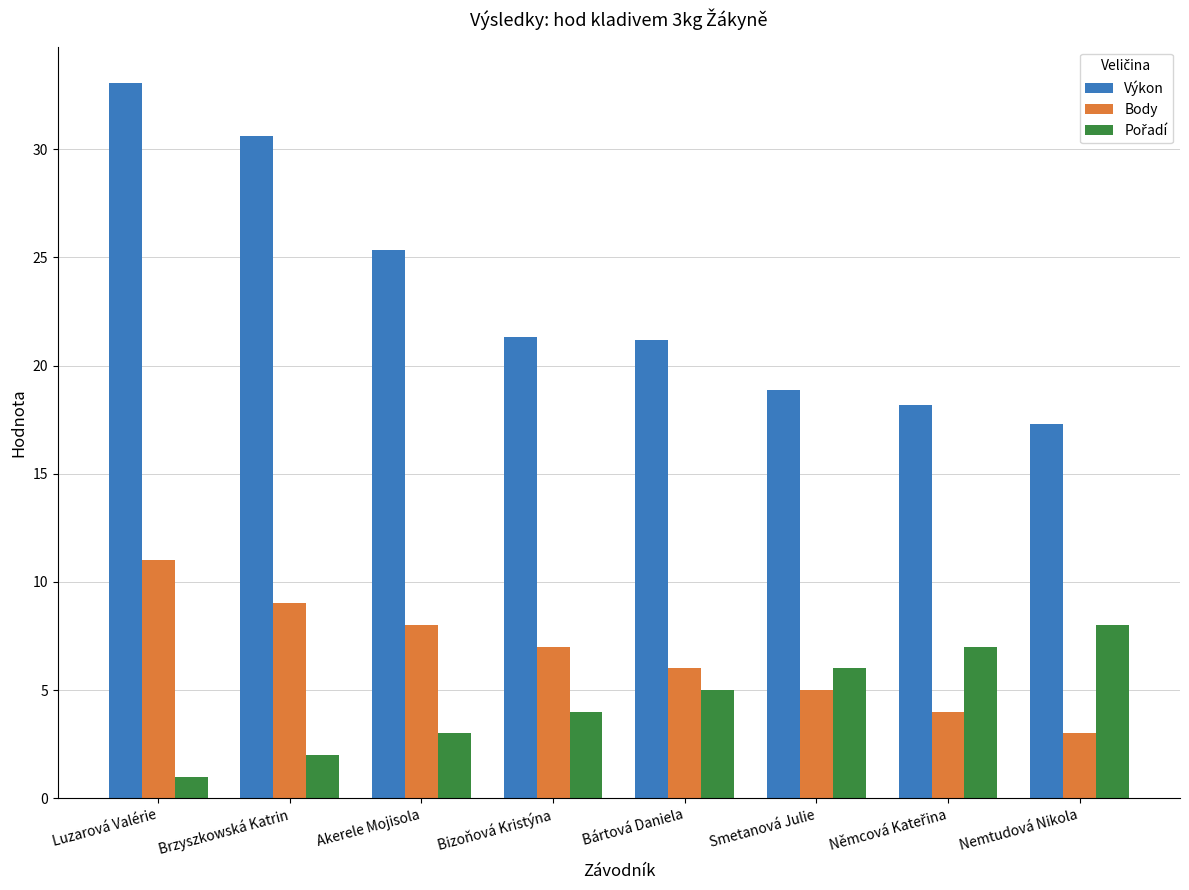

At which label does Výkon reach its peak?

Luzarová Valérie